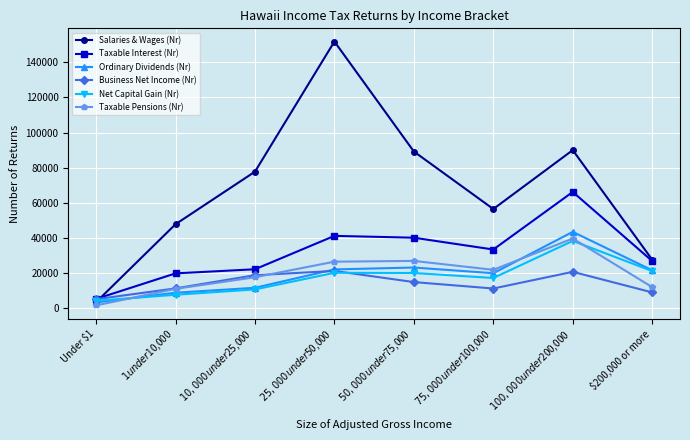

Which series has the widest spread of values?

Salaries & Wages (Nr)